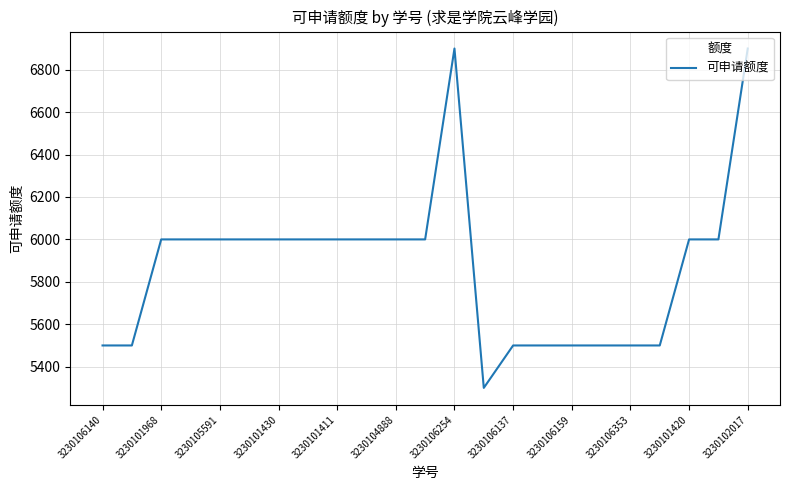

What is the smallest value displayed?

5300